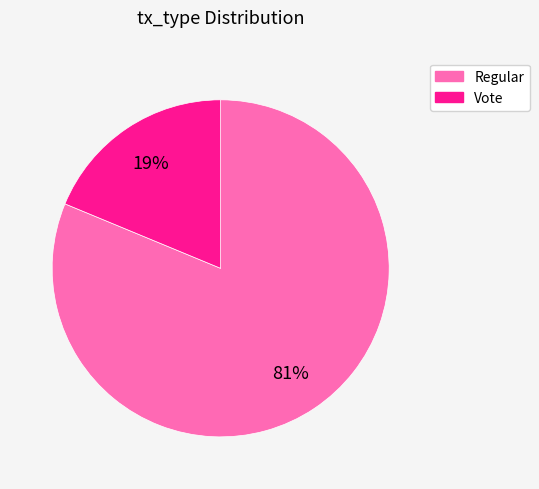

Does any single category account for the majority?

Yes